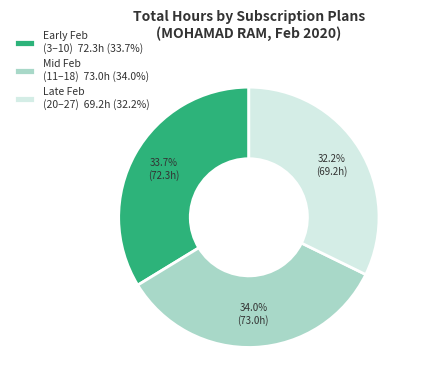

Is there any slice that represents more than half of the pie?

No